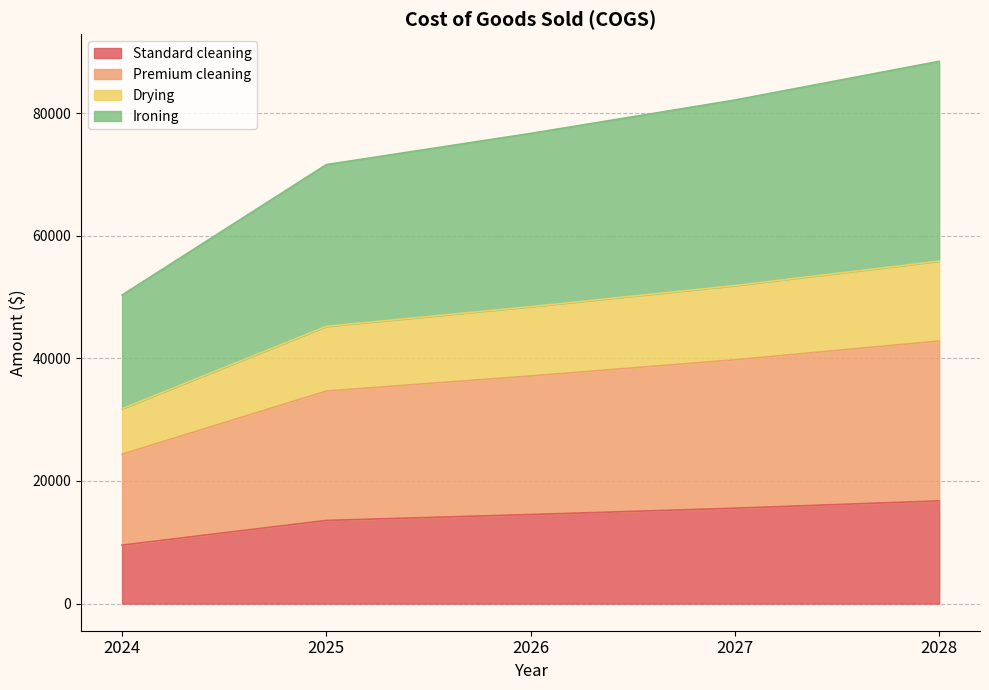

What is the lowest value of the Standard cleaning series?

9534.6